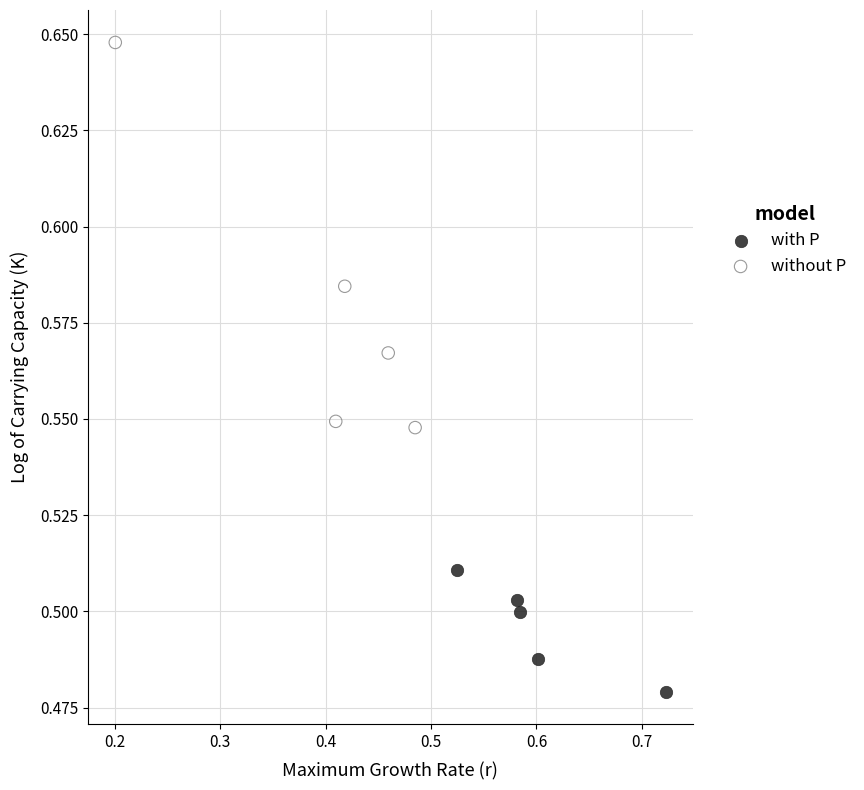

Which series reaches the minimum Y coordinate?

with P